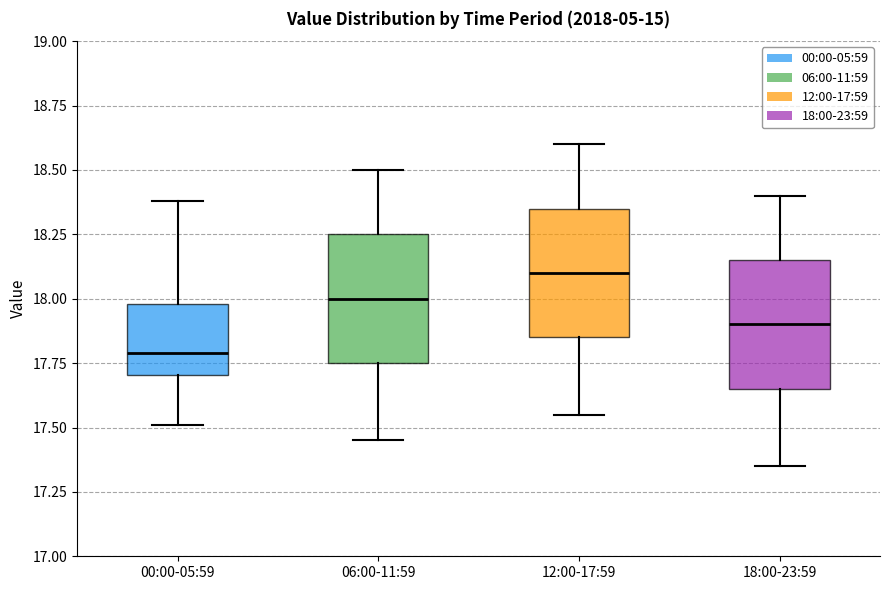

Reading left to right, read every box against the y-axis: the position of its median line, the range the box covers, and the ends of its whiskers. The values are not printed on the chart, so give them approximately, as read against the axis.

00:00-05:59: median 17.80, box 17.70 to 18.00, whiskers 17.50 to 18.40
06:00-11:59: median 18.00, box 17.75 to 18.25, whiskers 17.45 to 18.50
12:00-17:59: median 18.10, box 17.85 to 18.35, whiskers 17.55 to 18.60
18:00-23:59: median 17.90, box 17.65 to 18.15, whiskers 17.35 to 18.40